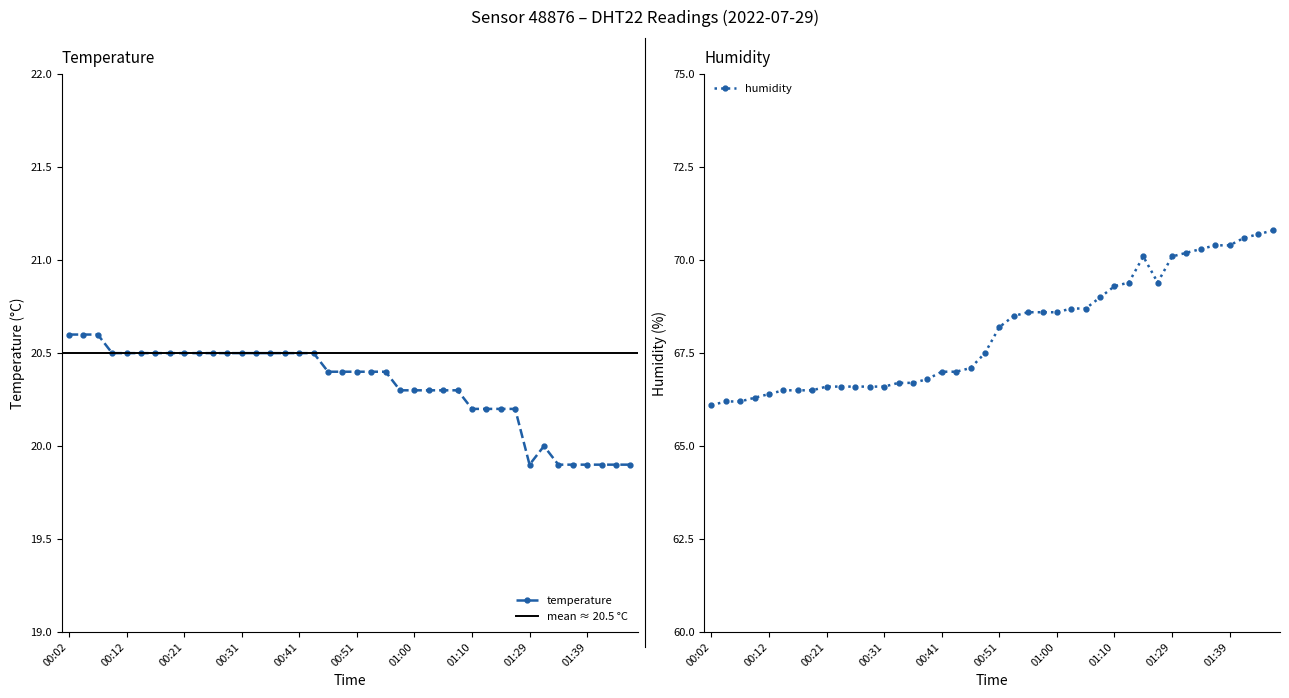

What is the sum of all temperature values?

812.9